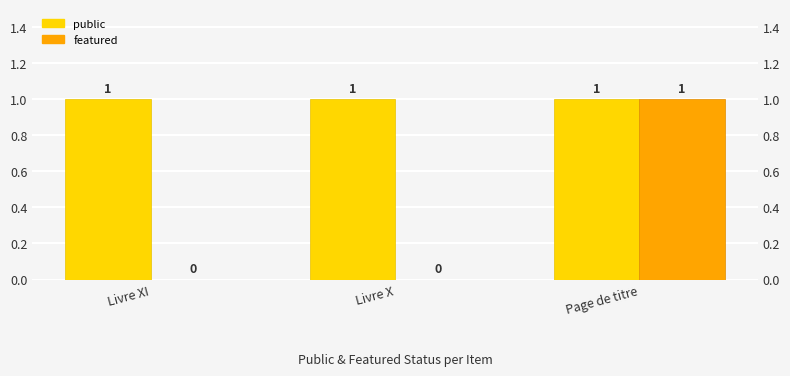

How many categories are shown in the chart?

3